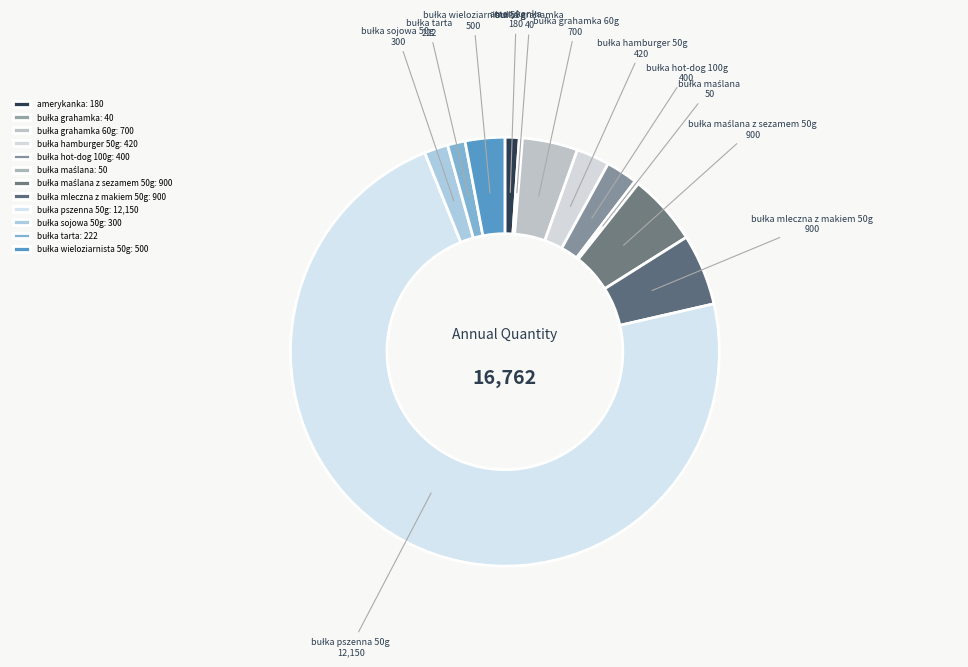

Is there a majority slice in this chart?

Yes